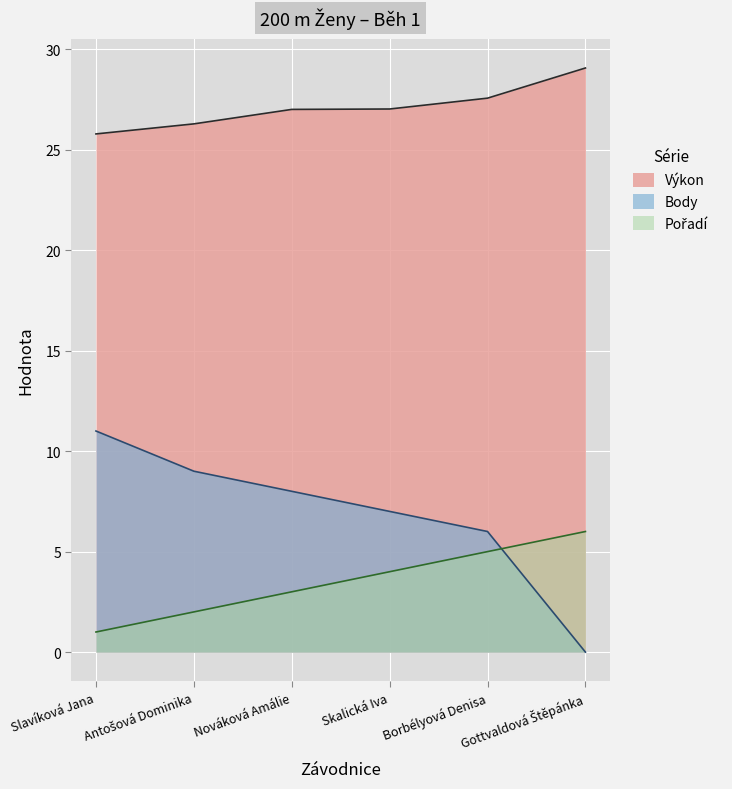

Read the Výkon value at Borbélyová Denisa.

27.6